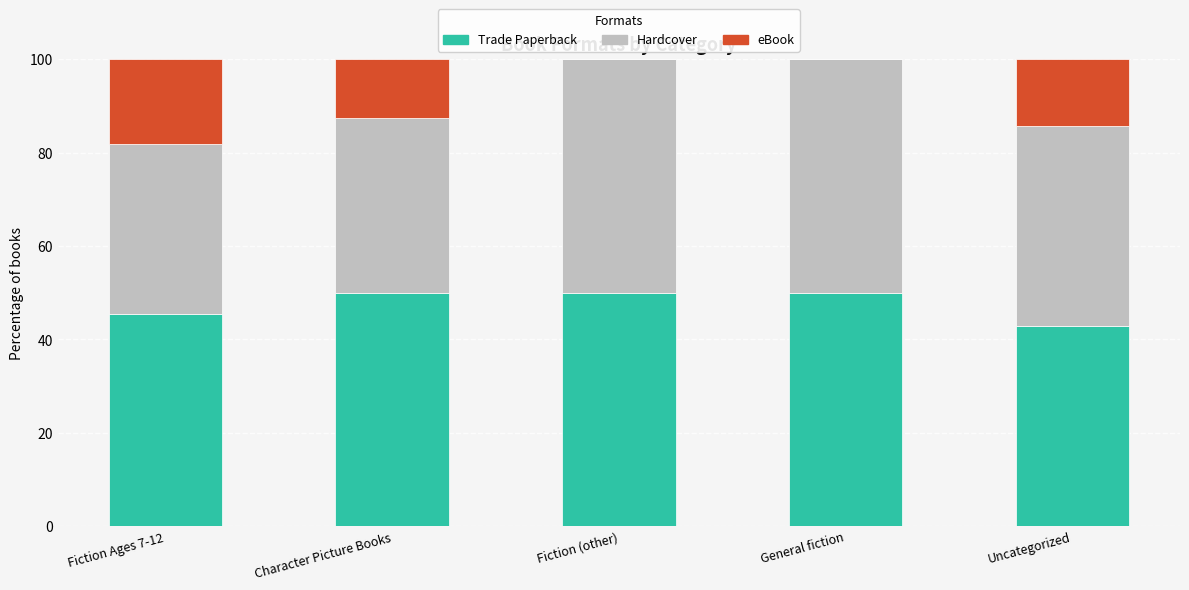

What is the total value across all series at General fiction?

100.0